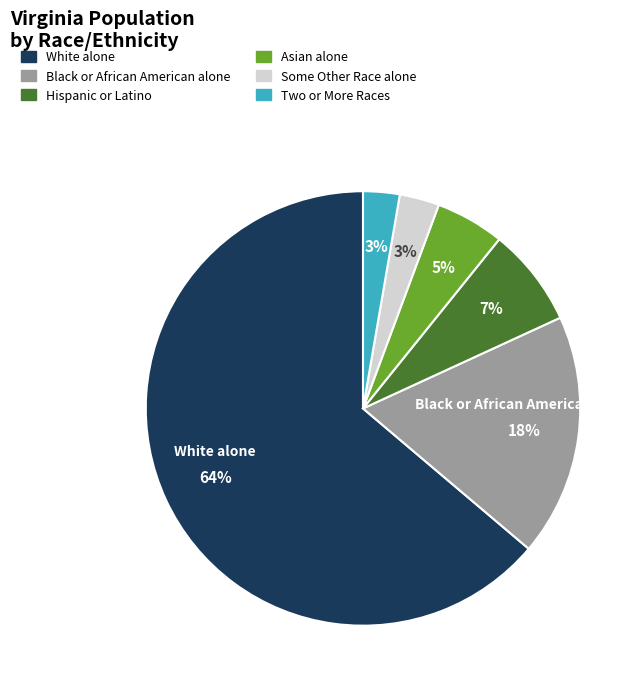

Do Black or African American alone and Hispanic or Latino together represent more than half of the pie?

No